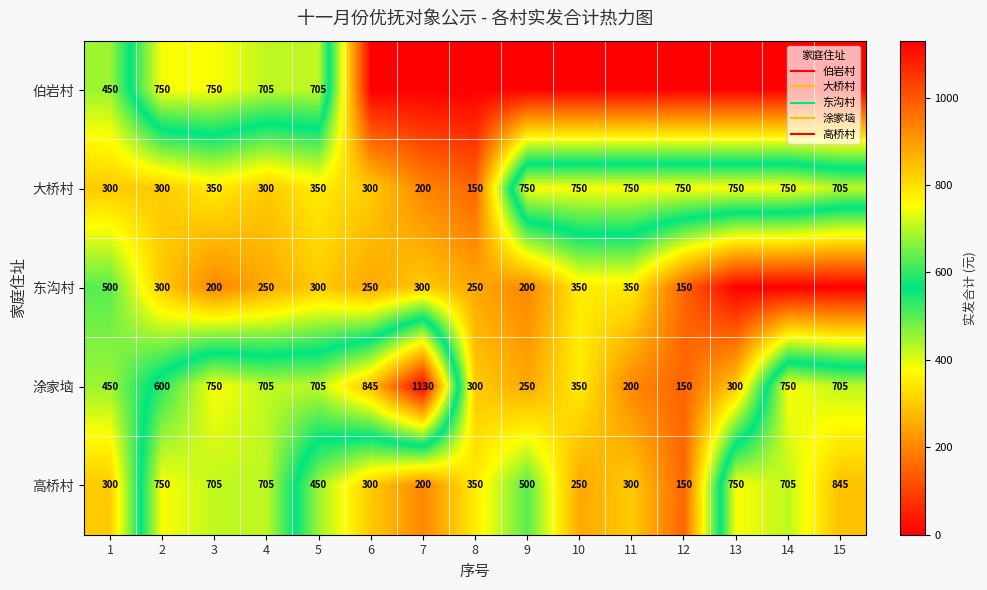

Between 4 and 5, which series saw the biggest shift?

高桥村